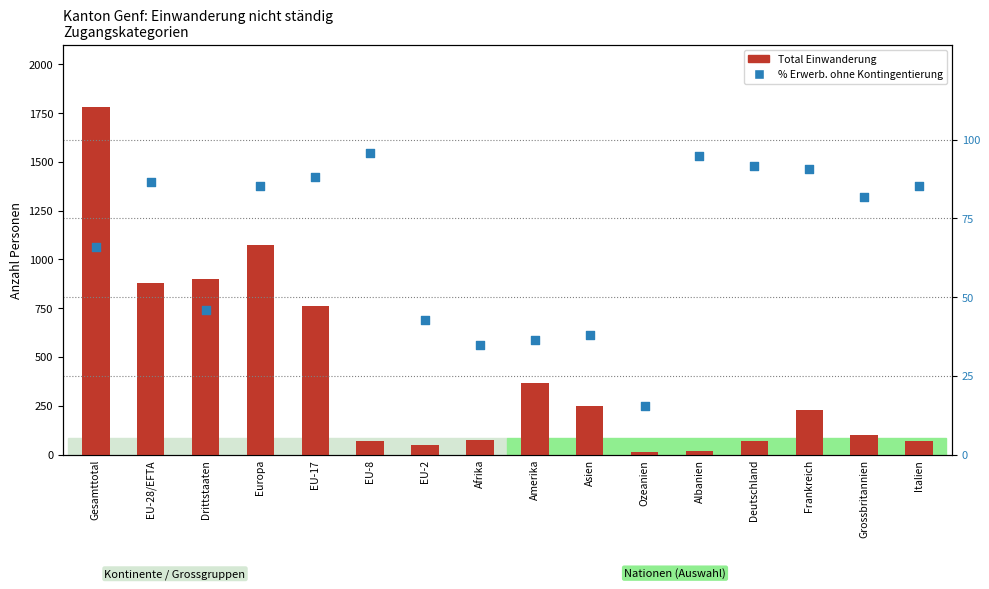

Which series contains the lowest Y value?

Total Einwanderung